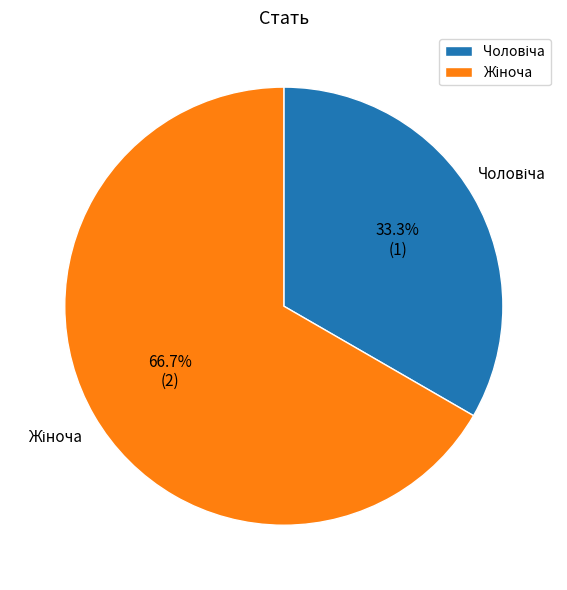

Does any single category account for the majority?

Yes